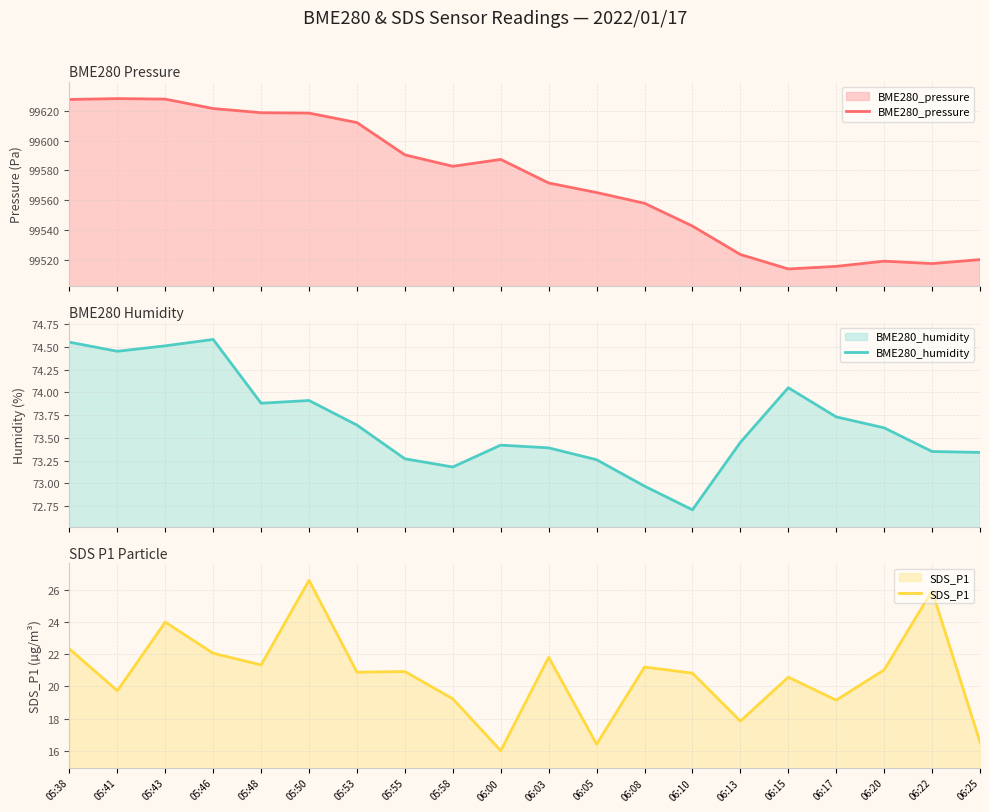

Reading left to right, extract all data points from this chart.

BME280_pressure: 99627.6	99628.2	99627.8	99621.5	99618.7	99618.4	99612.1	99590.4	99582.7	99587.3	99571.5	99565.1	99557.8	99542.6	99523.4	99513.7	99515.5	99518.9	99517.3	99520.0
BME280_humidity: 74.5	74.5	74.5	74.6	73.9	73.9	73.6	73.3	73.2	73.4	73.4	73.3	73.0	72.7	73.5	74.0	73.7	73.6	73.3	73.3
SDS_P1: 22.3	19.7	24.0	22.1	21.3	26.6	20.9	20.9	19.2	16.0	21.8	16.4	21.2	20.8	17.9	20.6	19.1	21.0	25.9	16.6